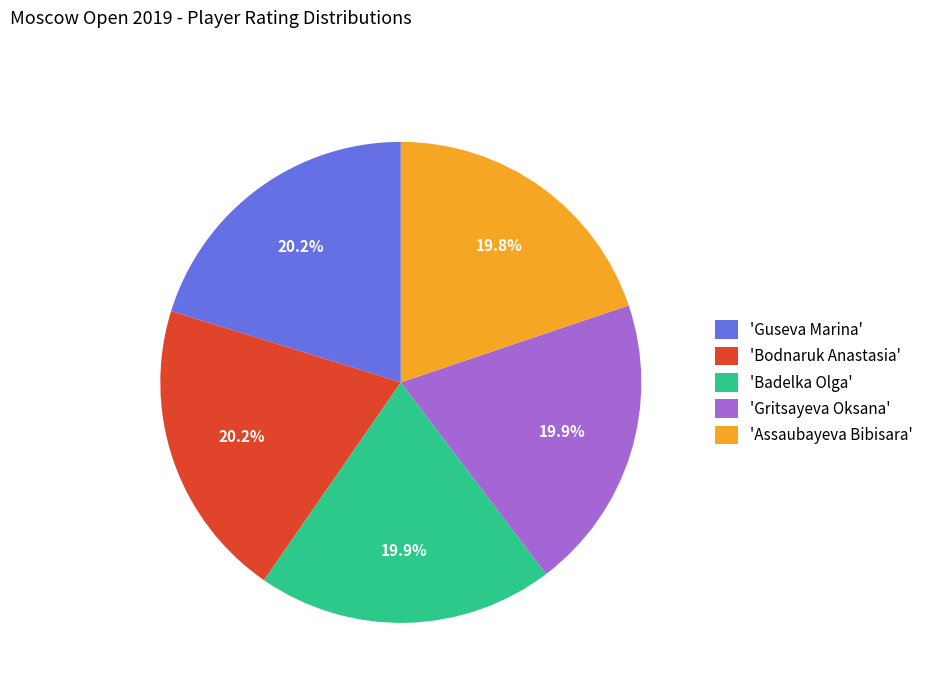

To the nearest percent, what is the difference between the largest and smallest slice percentages?

0%